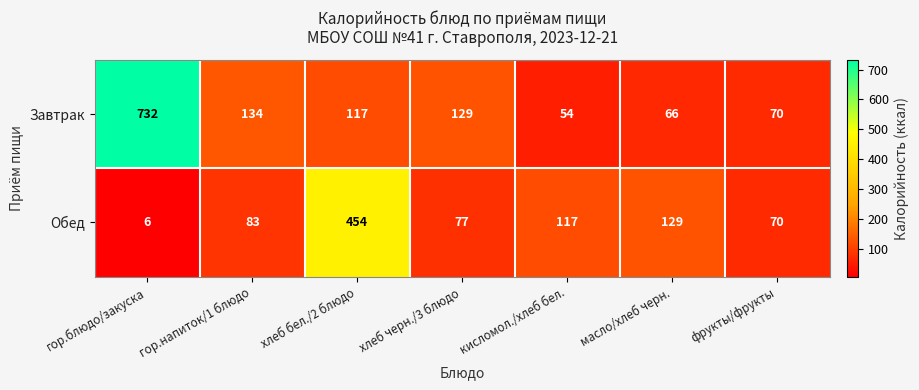

What is the difference between the second highest and minimum values in the Завтрак series?

80